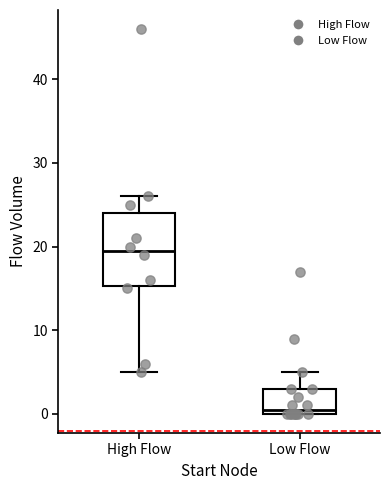

Reading left to right, read every box against the y-axis: the position of its median line, the range the box covers, and the ends of its whiskers. The values are not printed on the chart, so give them approximately, as read against the axis.

High Flow: median 20, box 15 to 24, whiskers 5 to 26
Low Flow: median 1, box 0 to 3, whiskers 0 to 5